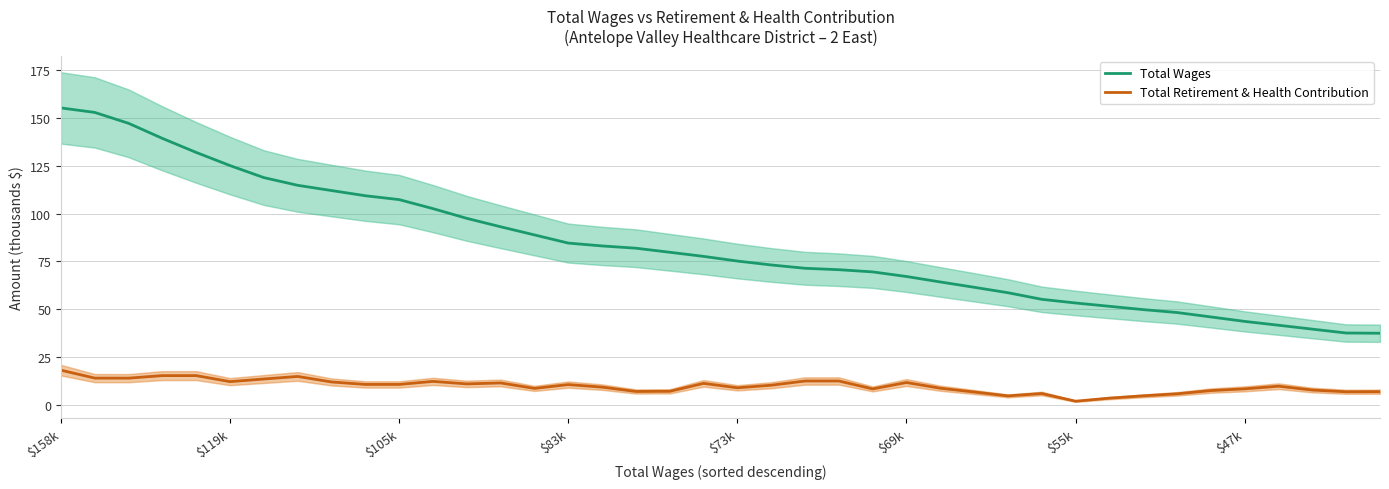

Rank the series by their maximum value, from lowest to highest.

Total Retirement & Health Contribution, Total Wages